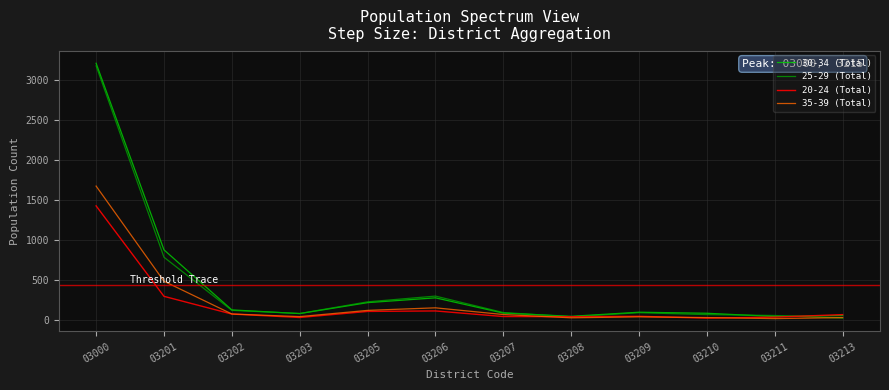

List the labels in order of 25-29 (Total) value, smallest first.

03213, 03208, 03211, 03210, 03203, 03209, 03207, 03202, 03205, 03206, 03201, 03000